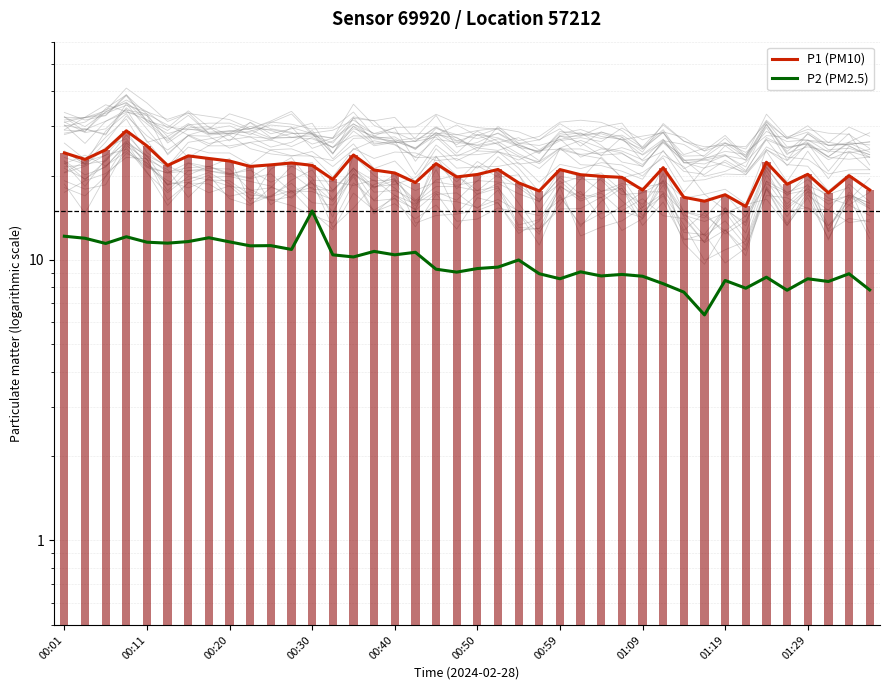

What are all the series names shown in the legend?

P1 (PM10), P2 (PM2.5)